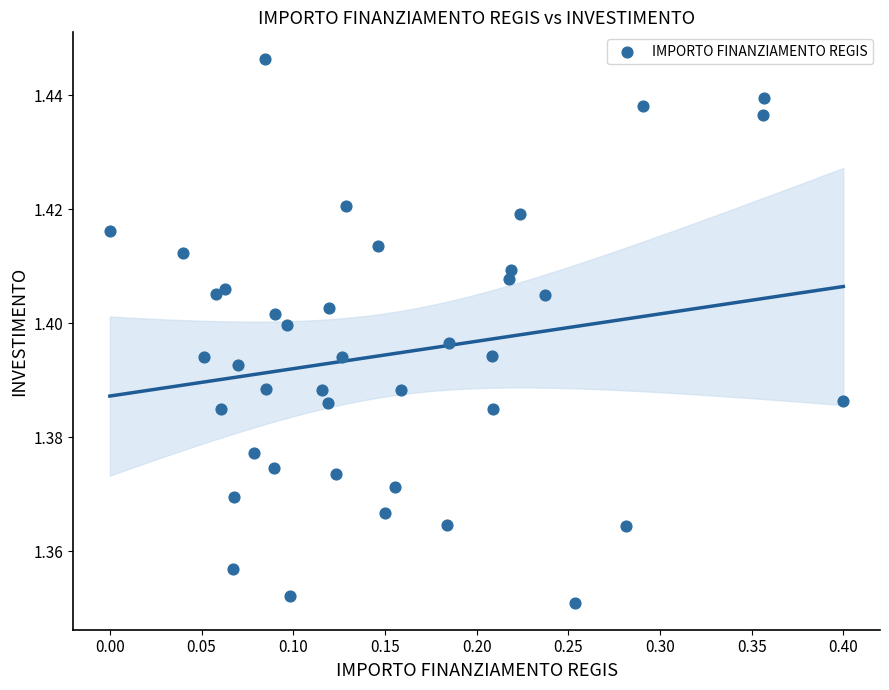

What is the range of X values (max minus min)?

0.4